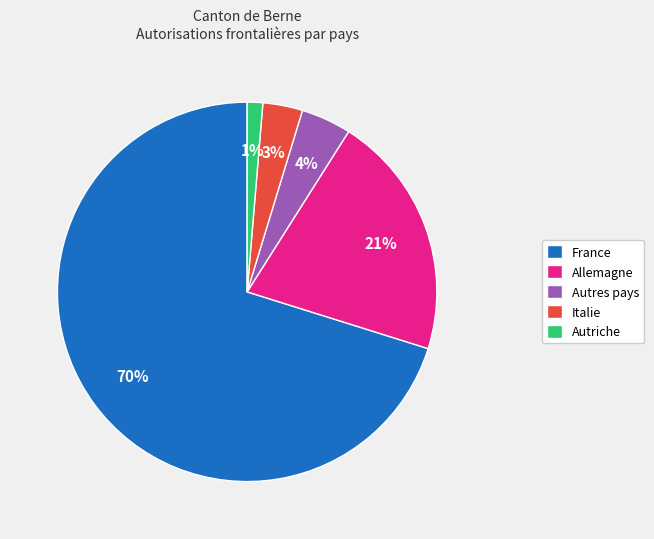

Which category has the smallest portion of the pie?

Autriche